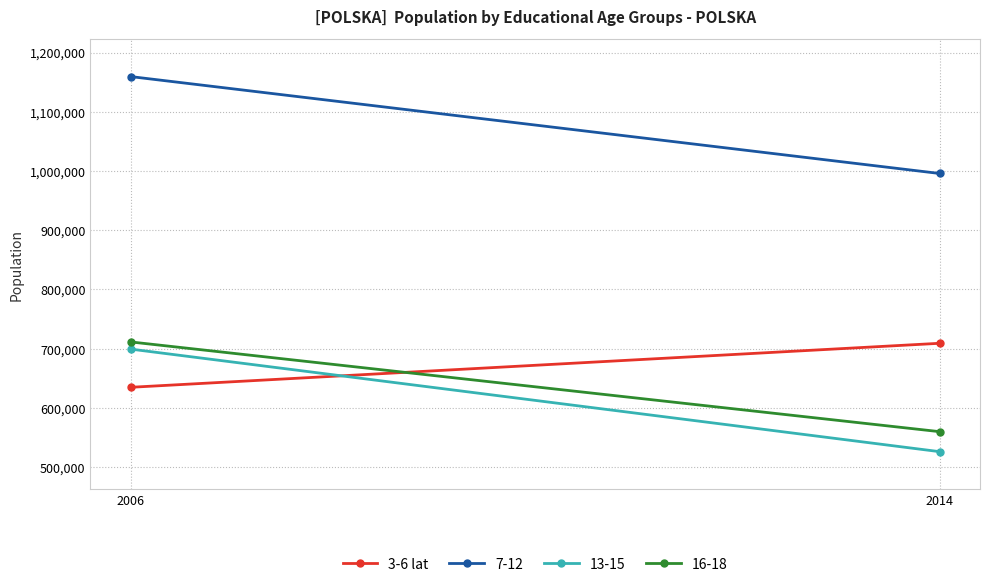

What is the difference between the maximum and minimum values?

74279